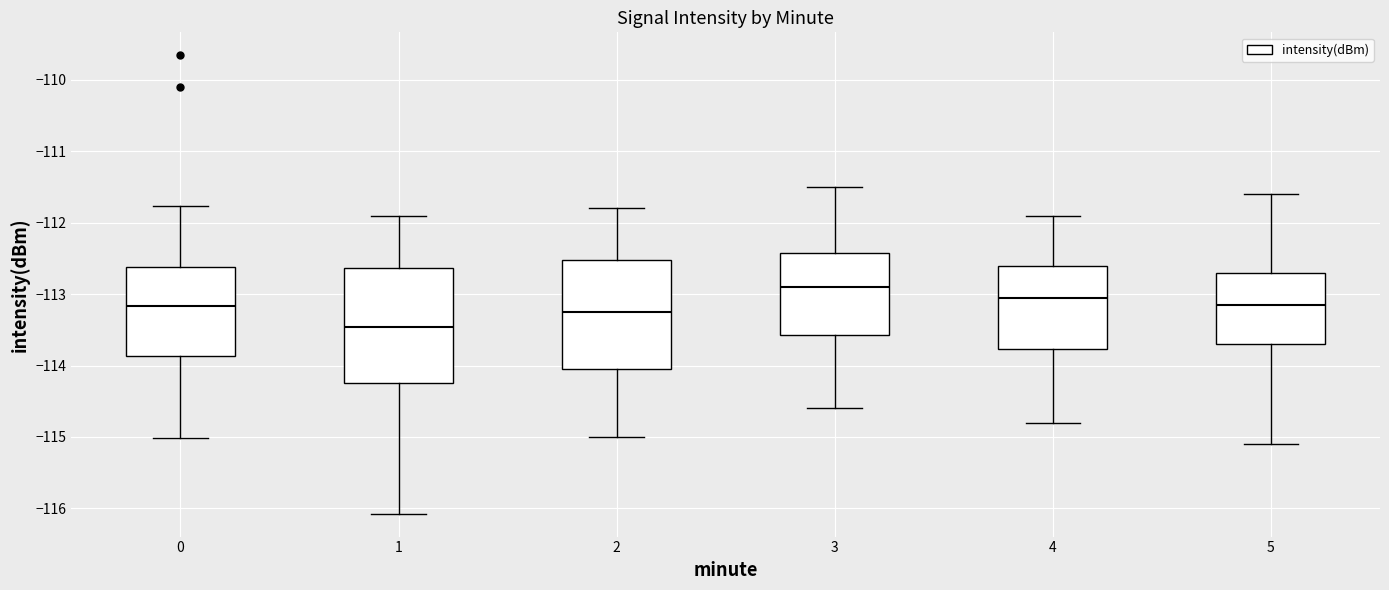

Where is the upper edge of the box at x = 2 on the y-axis? The values are not printed on the chart, so give them approximately, as read against the axis.

-112.5